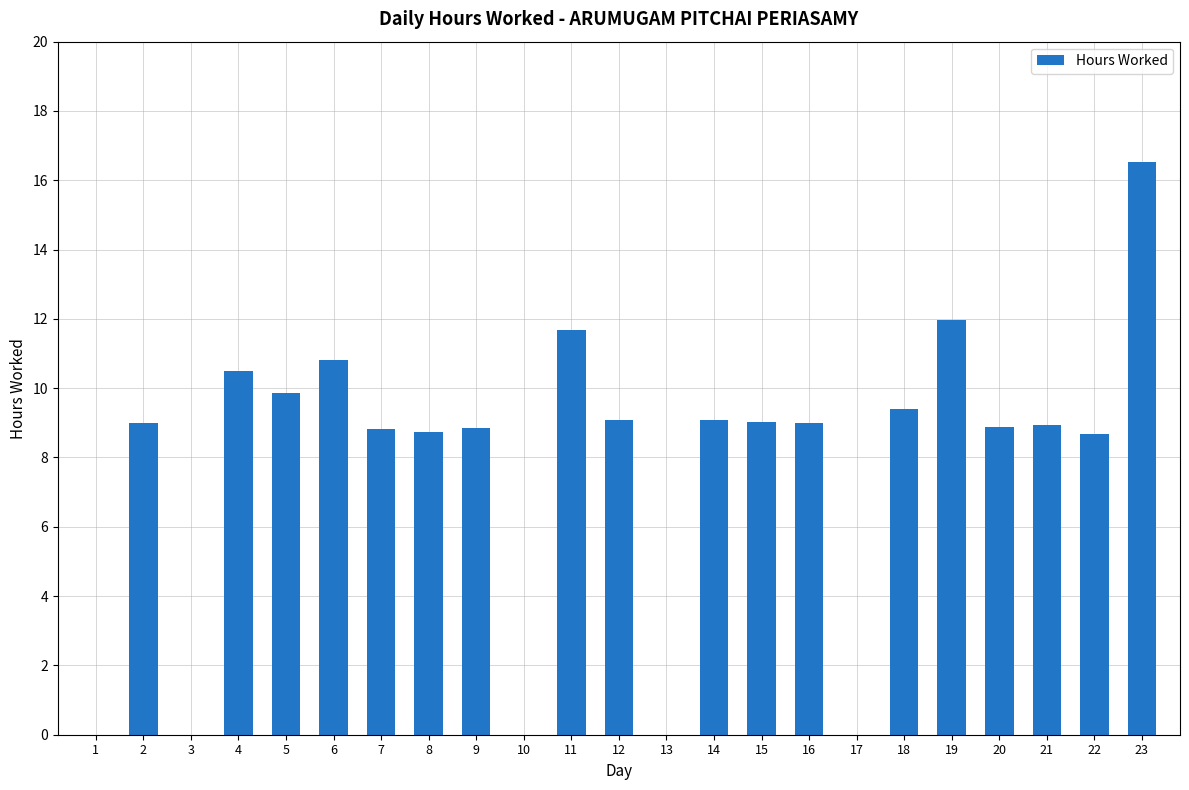

What is the change in value from 3 to 7?

+8.8